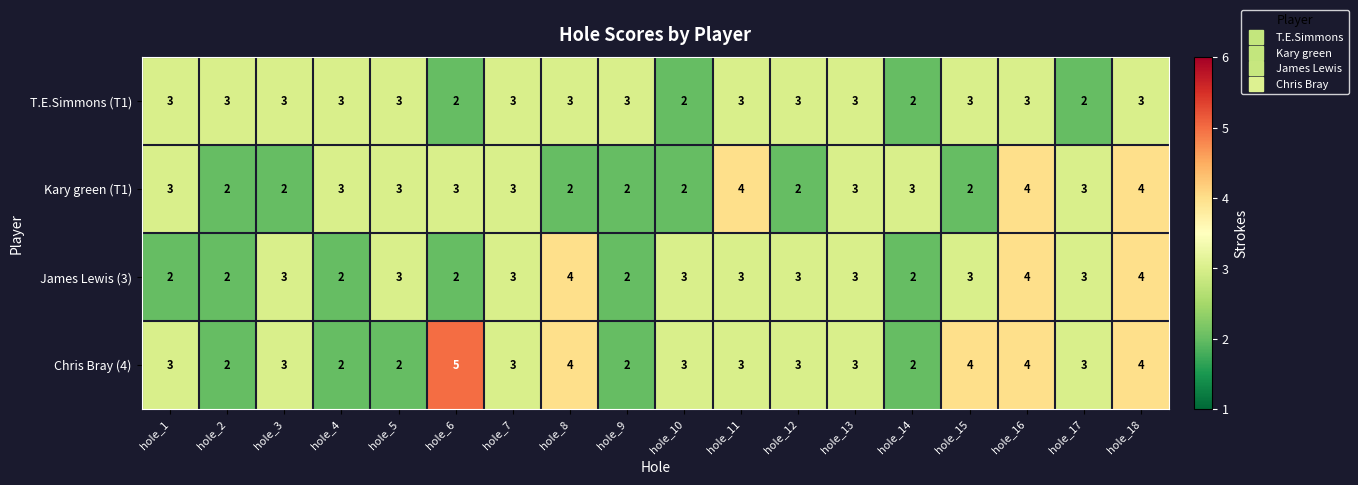

What is the greatest value displayed?

5